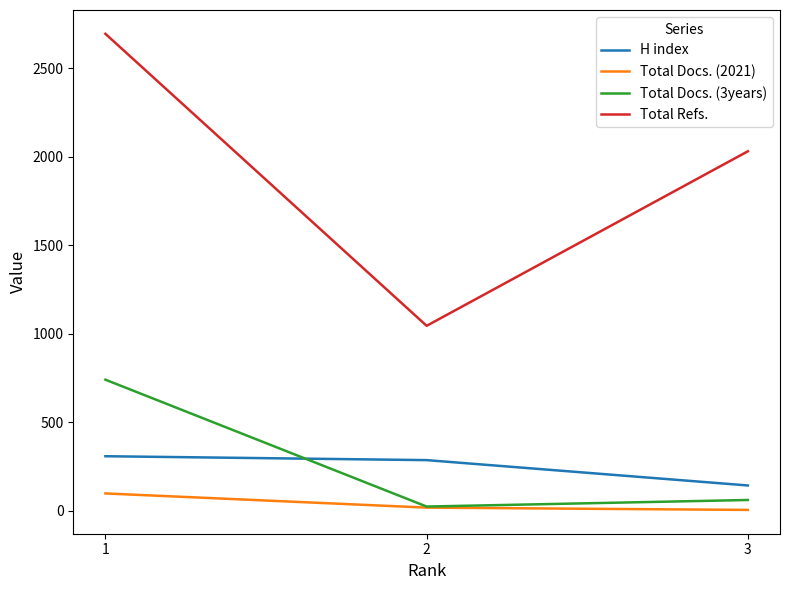

Count the number of data series in this chart.

4